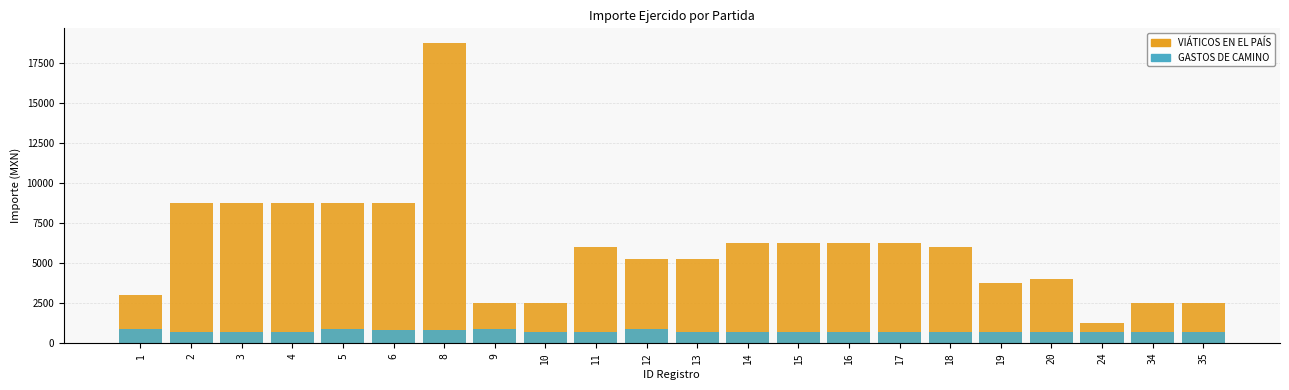

At which label does VIÁTICOS EN EL PAÍS first exceed 6000?

2